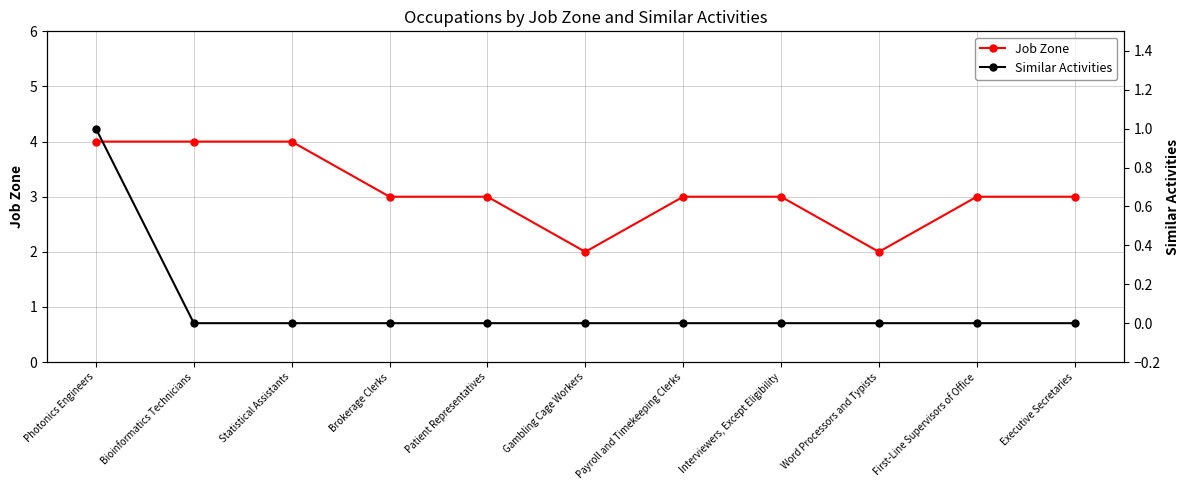

What is the label of the 3rd point from the left?

Statistical Assistants